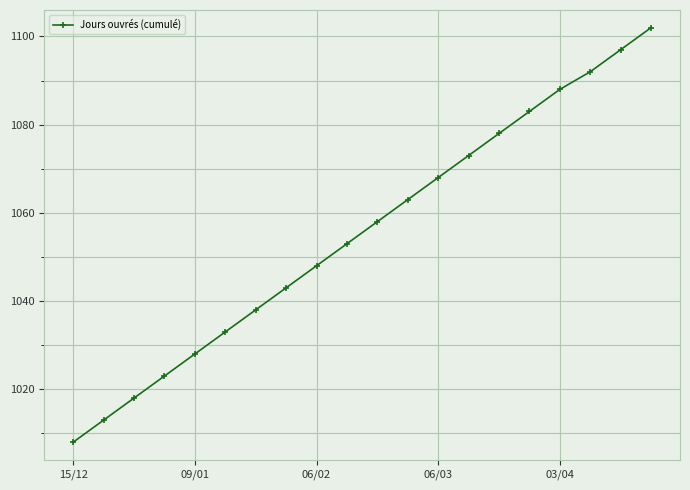

What is the greatest value displayed?

1102